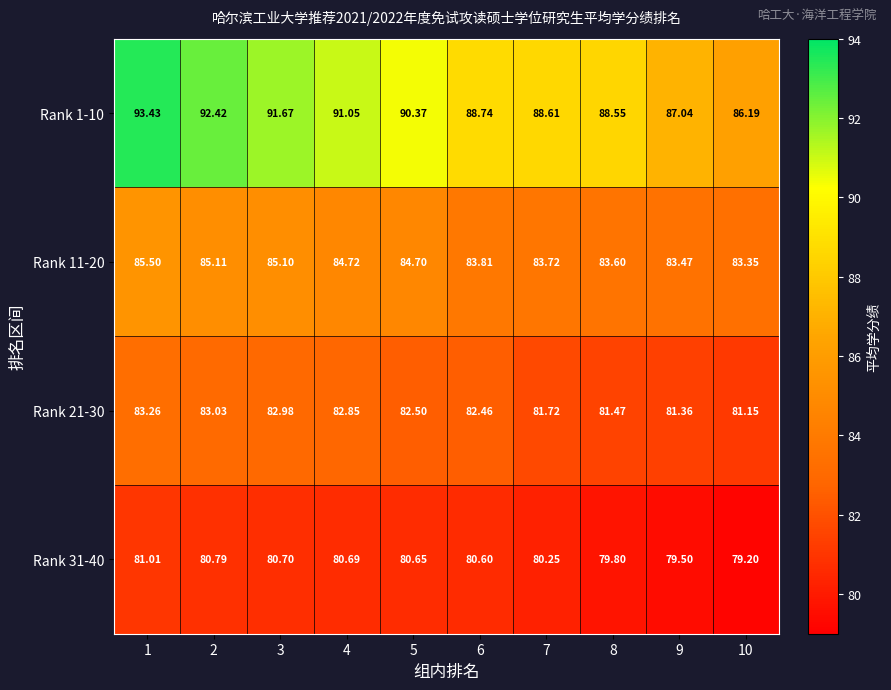

Is the value of Rank 31-40 at 8 greater than the value of Rank 1-10 at 8?

No